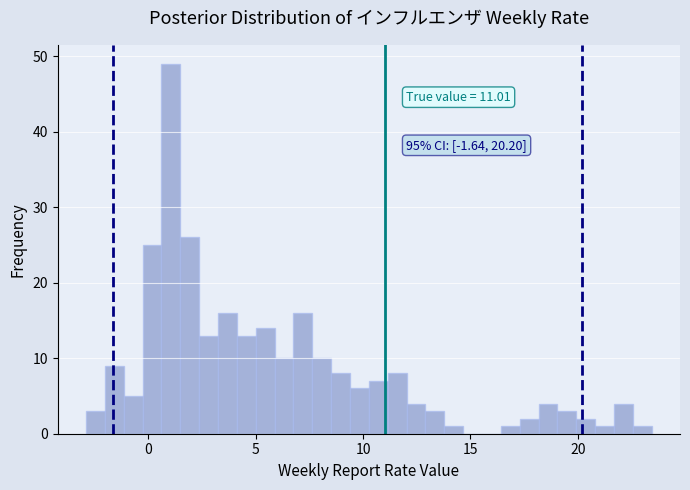

Around what value on the x-axis is the tallest bar? Give the approximate position of its centre, as read against the axis.

1.0